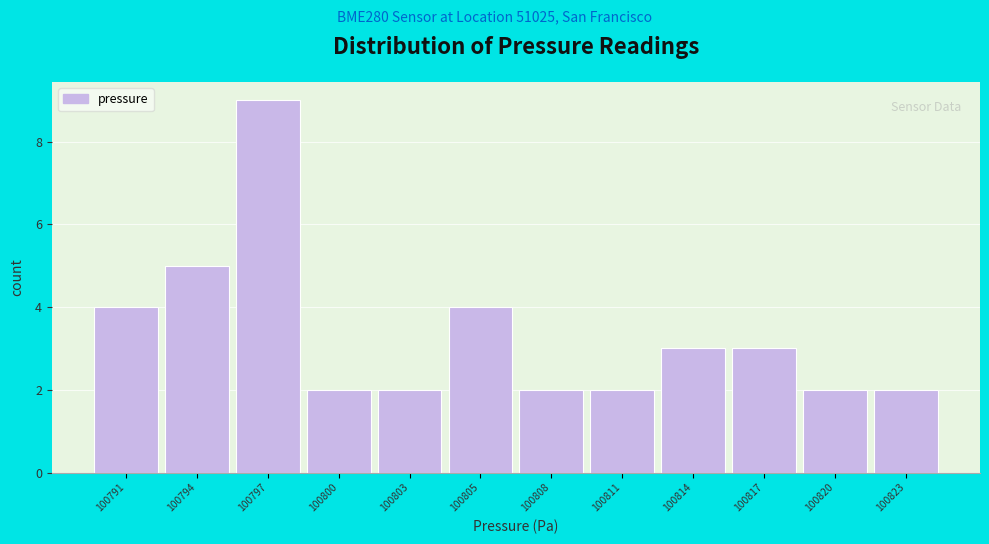

Reading right to left, list all the values displayed in this chart.

100823=2	100820=2	100817=3	100814=3	100811=2	100808=2	100805=4	100803=2	100800=2	100797=9	100794=5	100791=4